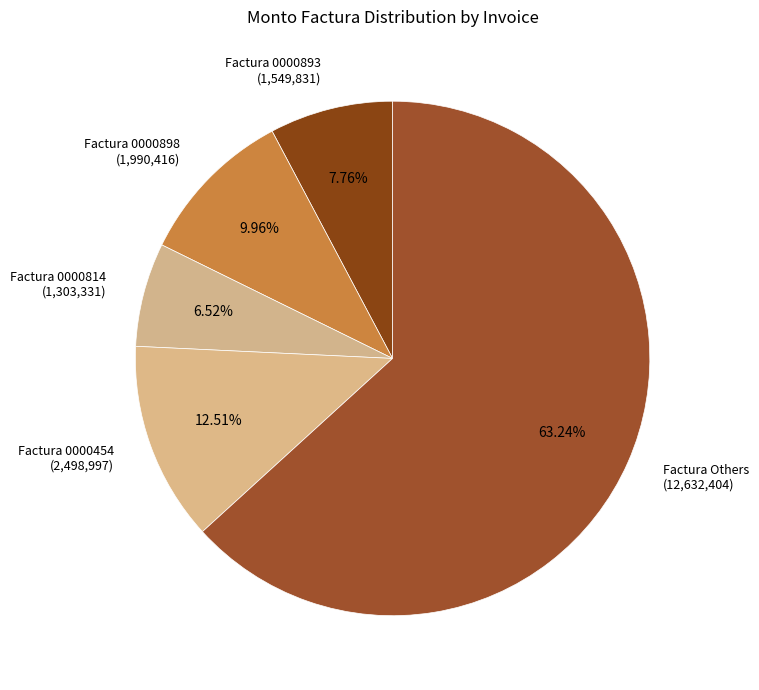

Count the number of slices in the pie.

5